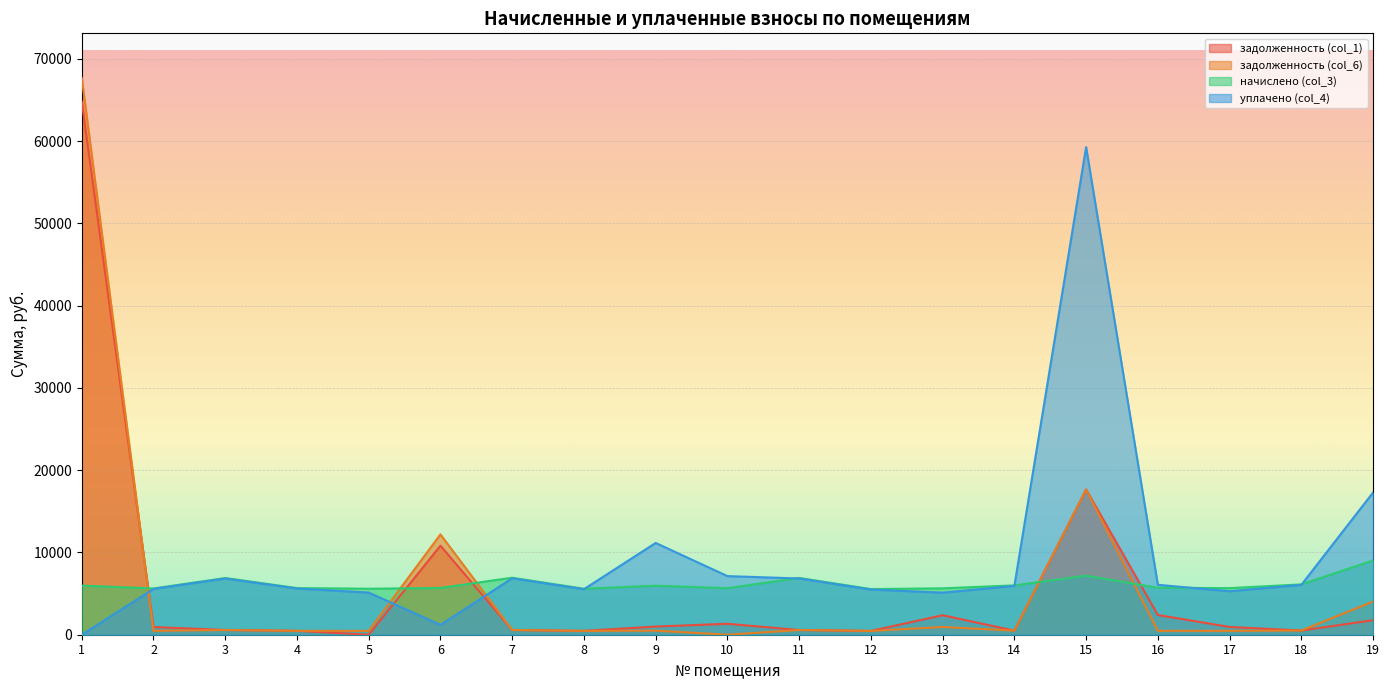

How many lines are shown in the chart?

4